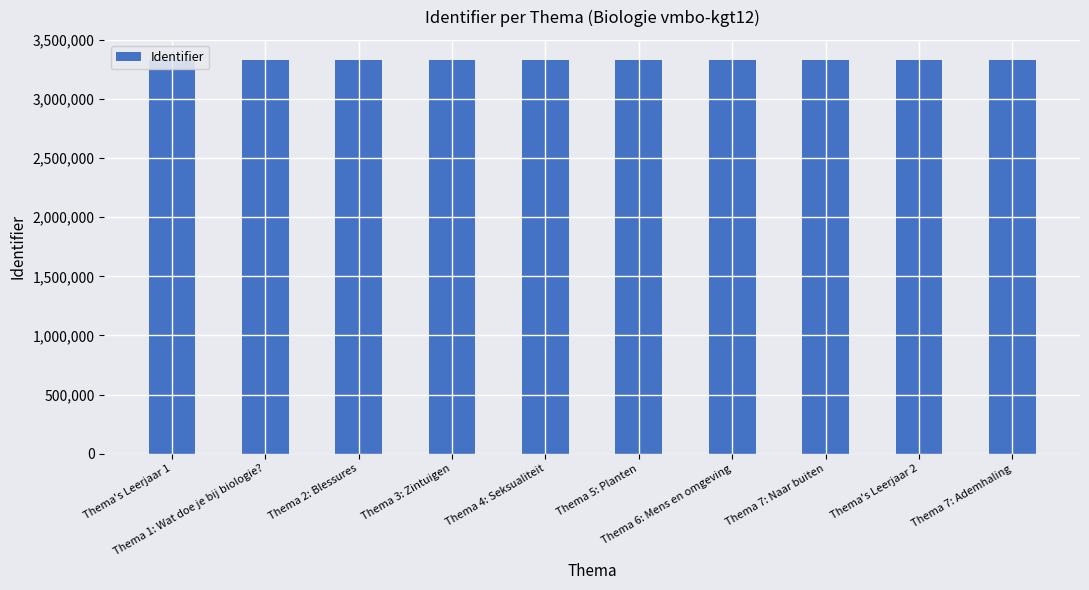

What is the minimum value shown in the chart?

3334073